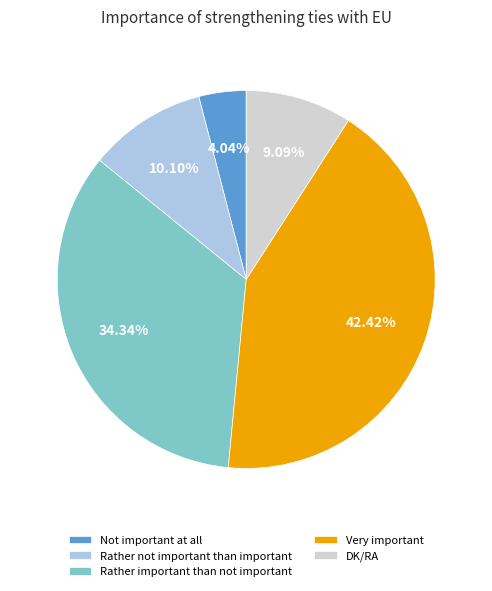

Combined, do Rather not important than important and Not important at all account for over 50%?

No